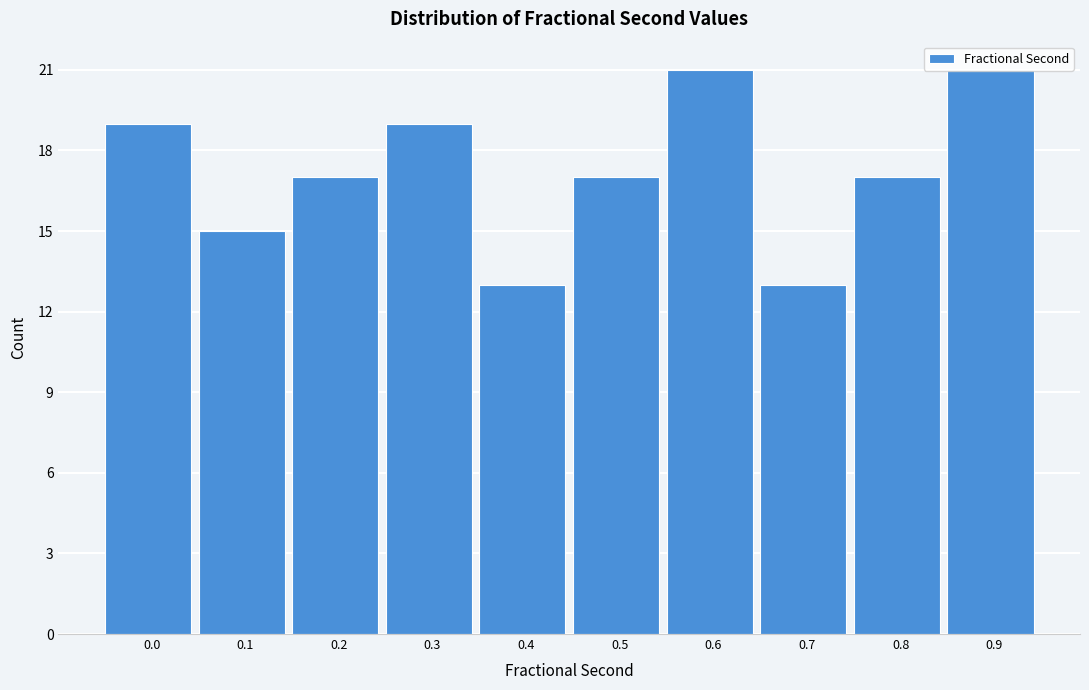

What is the greatest value displayed?

21